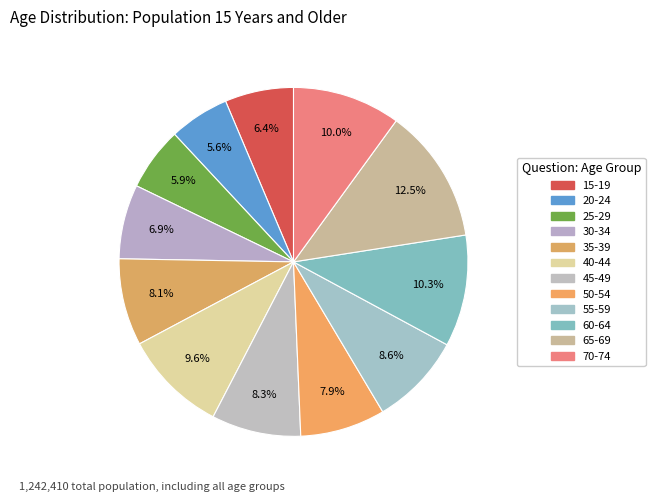

Is 20-24 the majority of the pie?

No